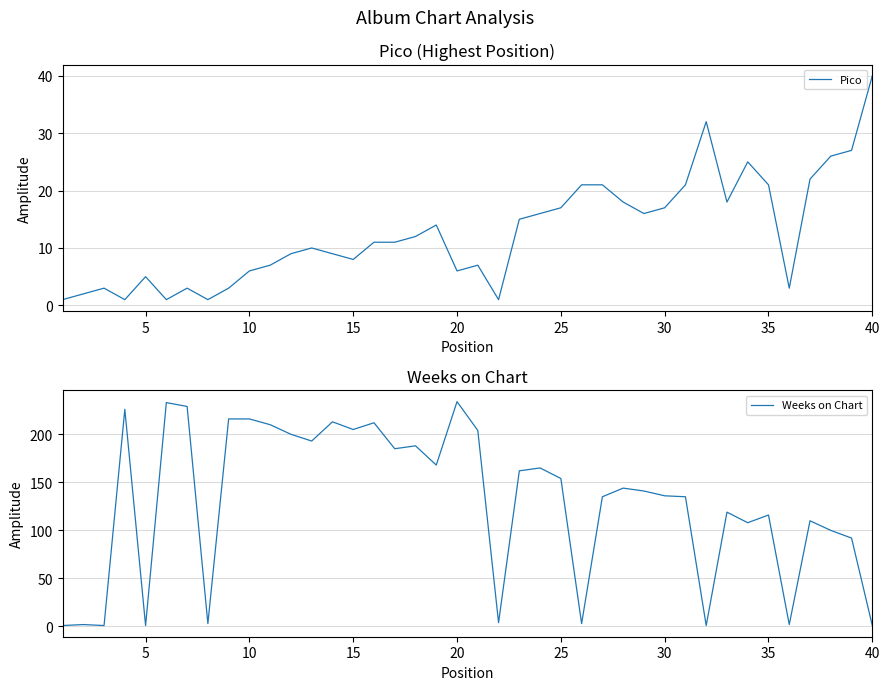

Does the chart have visible grid lines?

Yes